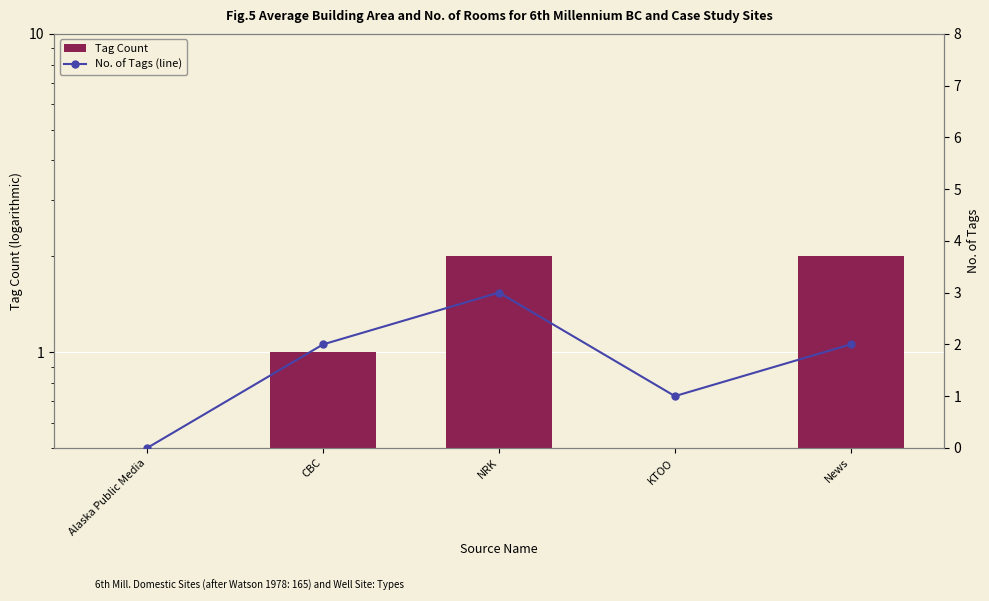

At which label does No. of Tags (line) reach its minimum?

Alaska Public Media